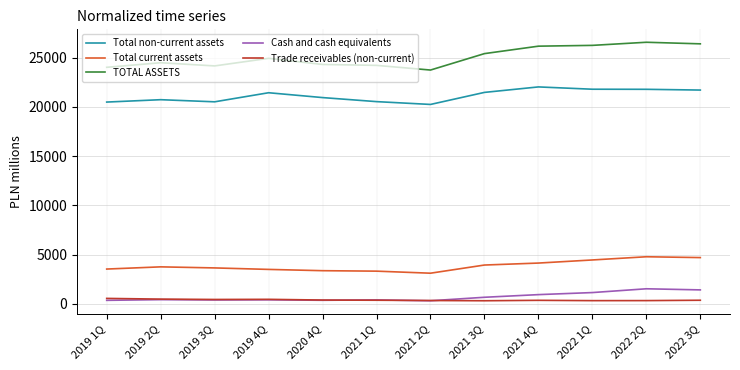

Rank the series at 2021 3Q from lowest to highest value.

Trade receivables (non-current), Cash and cash equivalents, Total current assets, Total non-current assets, TOTAL ASSETS